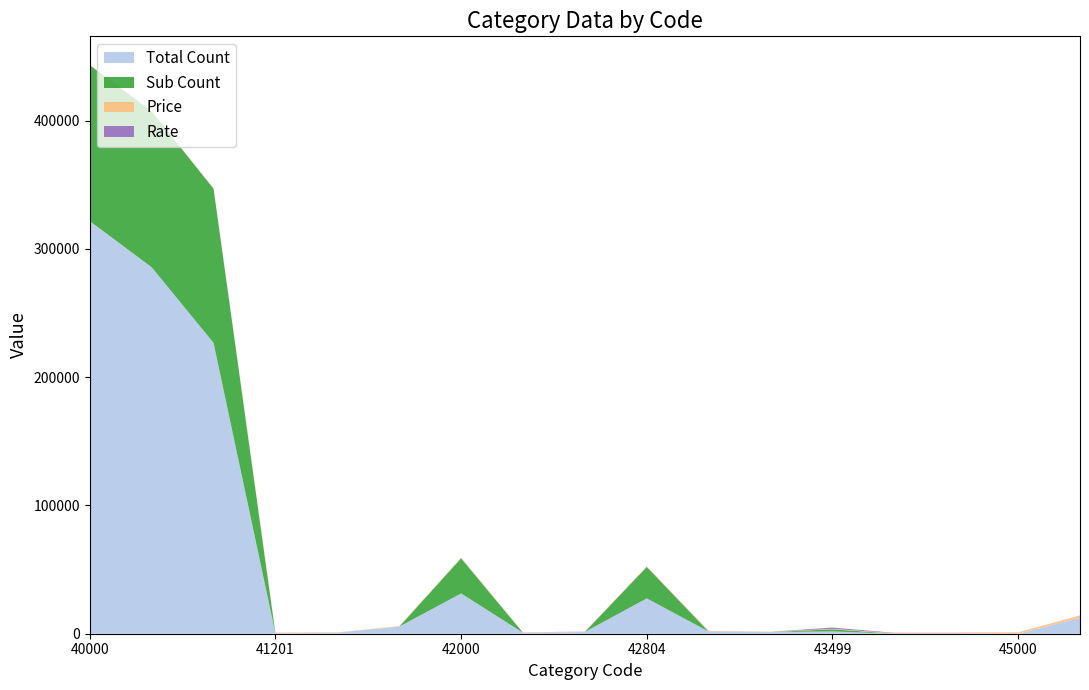

What is the highest value of the Total Count series?

321727